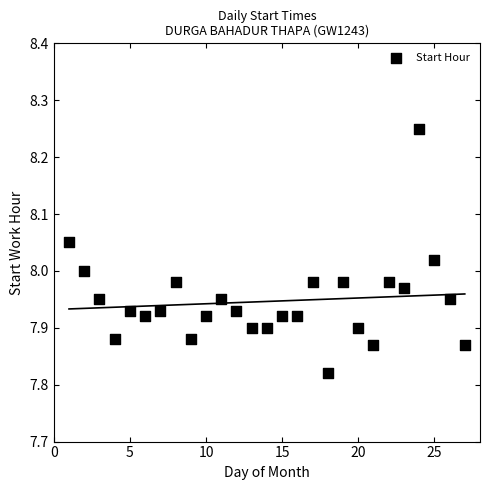

What is the range of Y values (max minus min)?

0.4